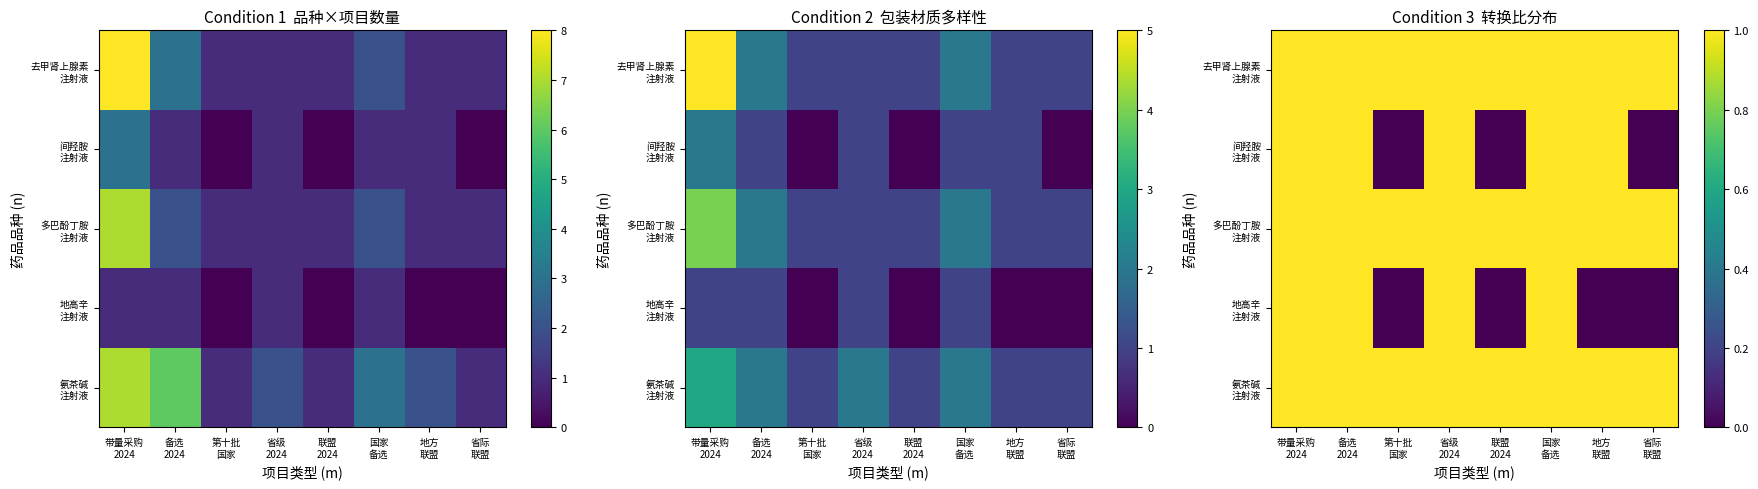

What value does the 去甲肾上腺素 注射液 series have at 带量采购 2024?

1